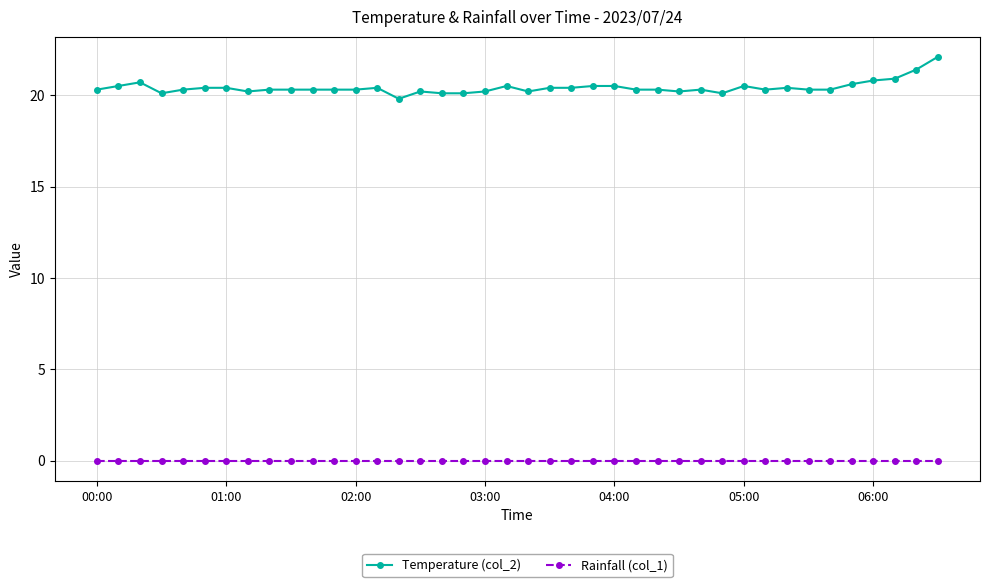

Does the chart have visible grid lines?

Yes